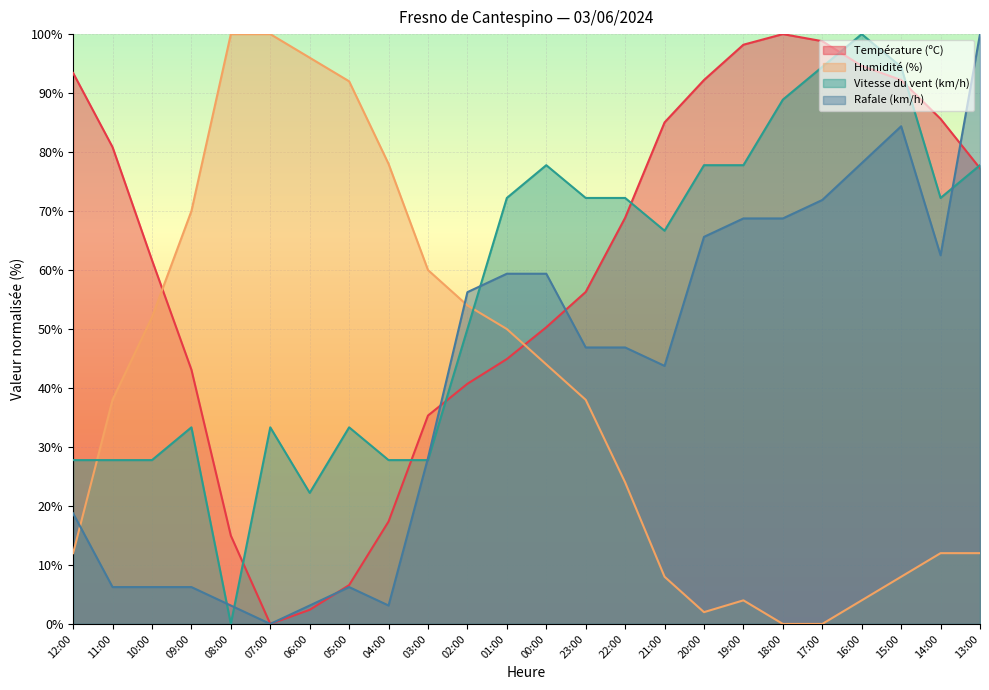

Which series has the widest spread of values?

Température (ºC)